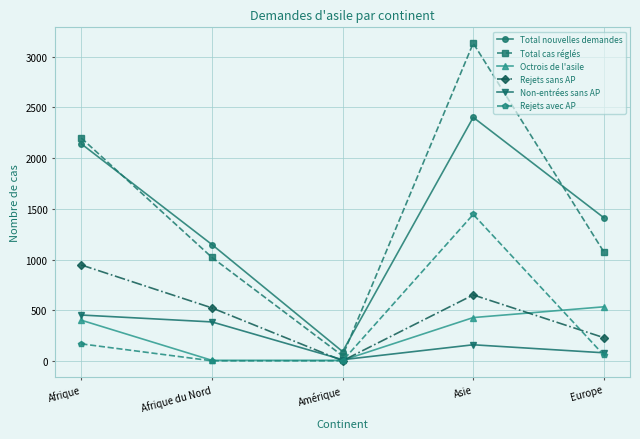

The value of Octrois de l'asile at Asie is 625. True or false?

False